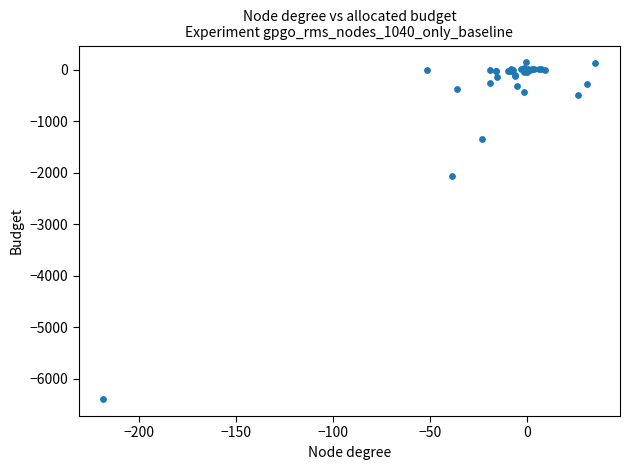

What Y value in the scatter plot is closest to -3128?

-2062.5